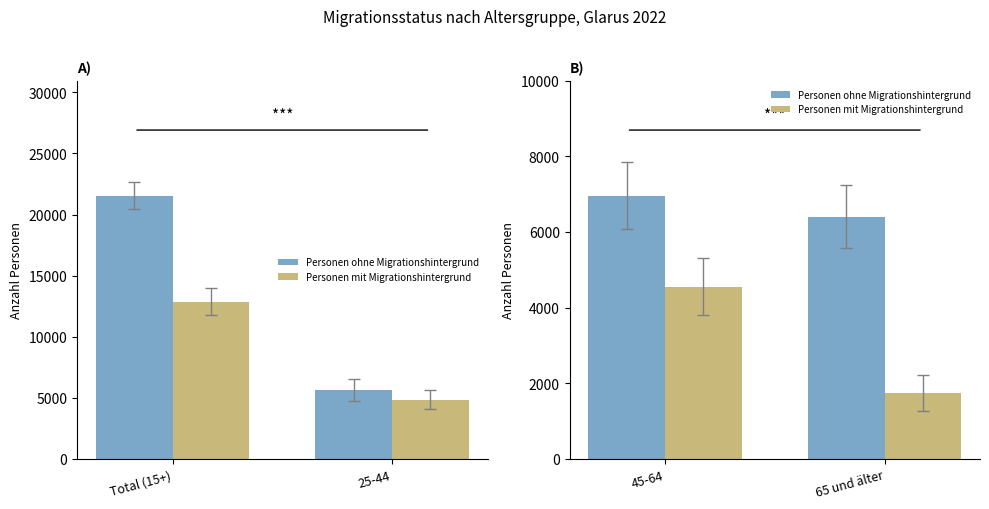

How many data points in Personen ohne Migrationshintergrund are above 6957?

1